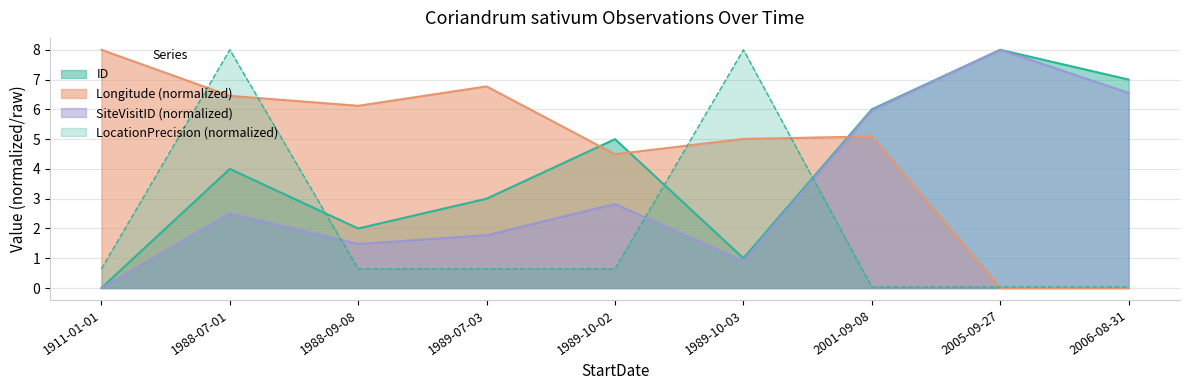

Which series ends up on top after the final intersection of LocationPrecision and SiteVisitID?

SiteVisitID